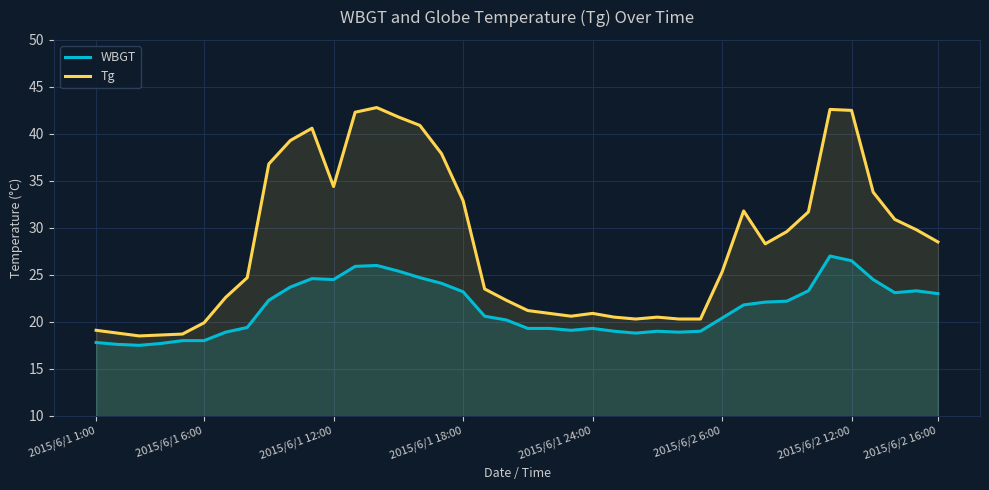

At how many categories does at least one series exceed 39?

8